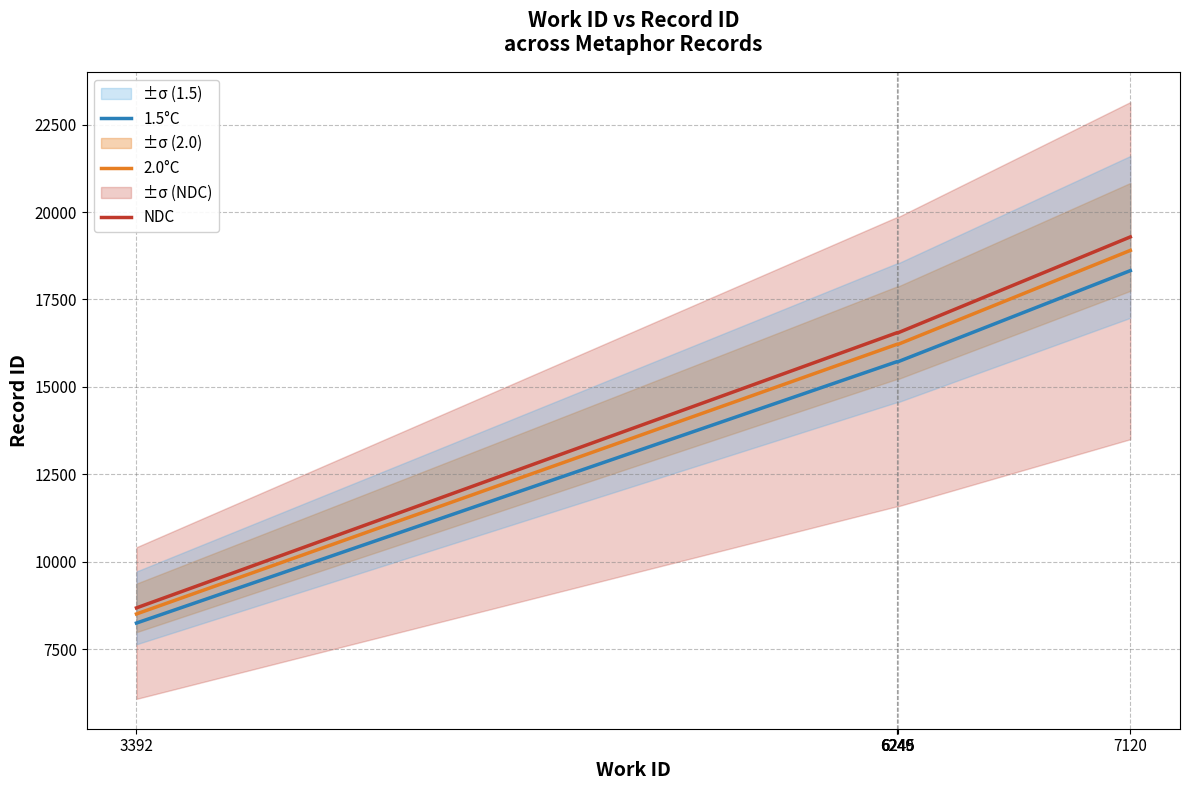

Which series has the largest range (max minus min)?

NDC